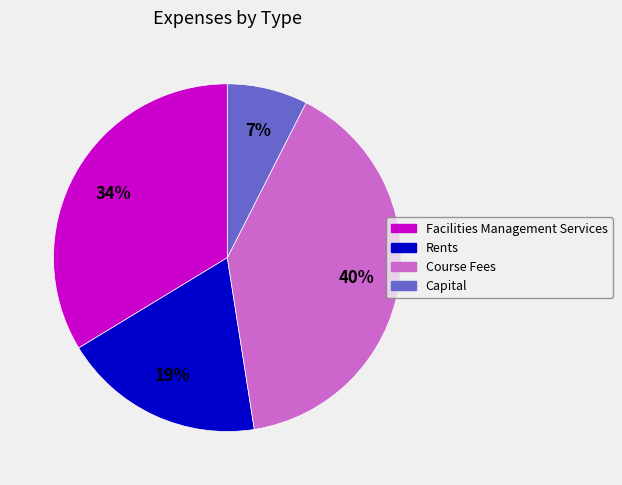

Is it true that Capital is 18% of the pie?

False